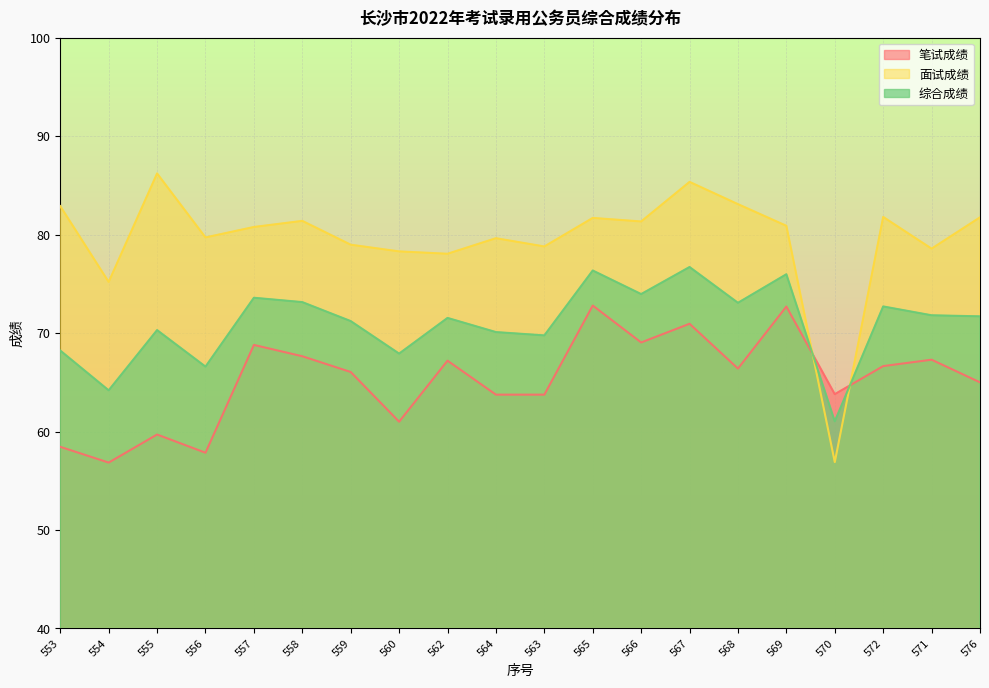

Between which two adjacent categories do 综合成绩 and 笔试成绩 first intersect?

569 and 570